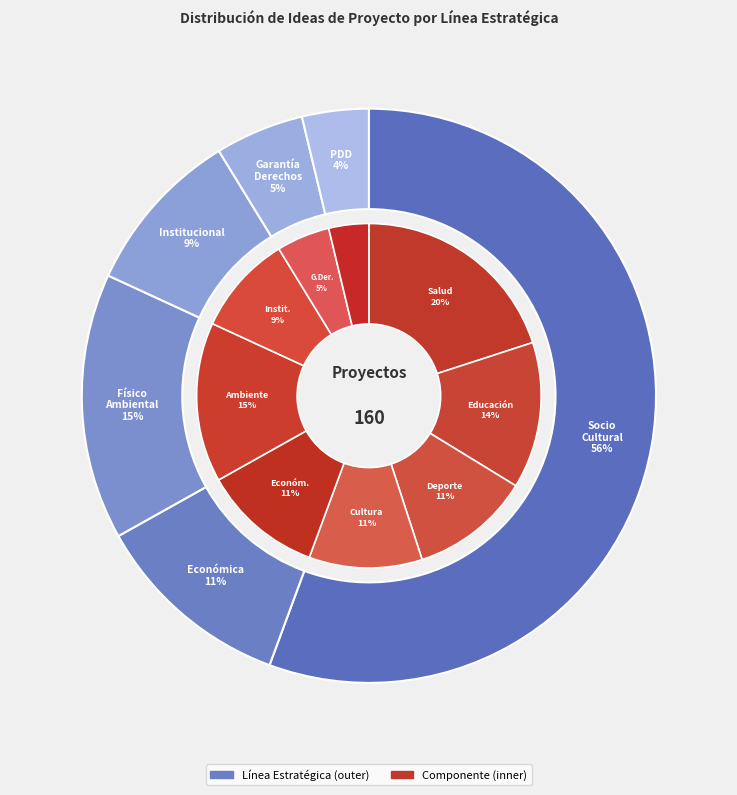

Is Línea 1. Socio Cultural the majority of the pie?

Yes